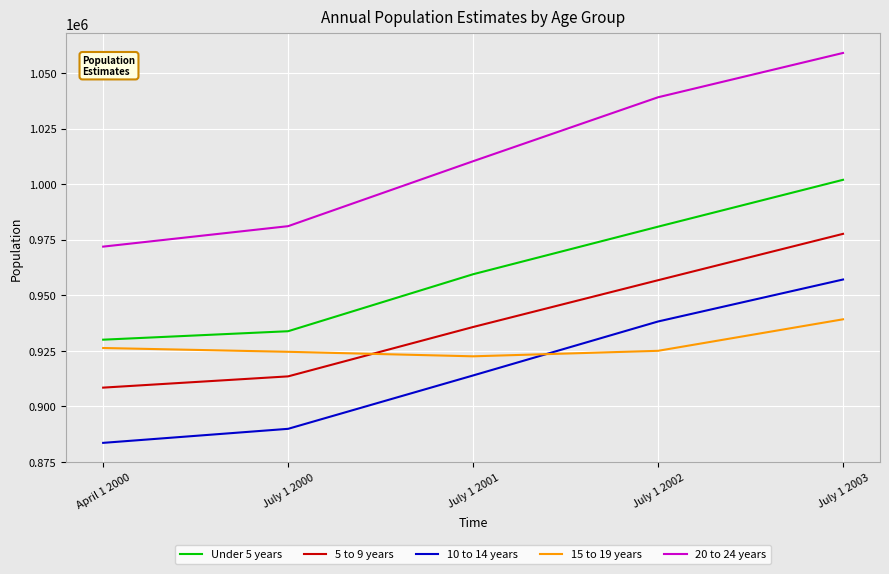

List the labels in order of 5 to 9 years value, smallest first.

April 1 2000, July 1 2000, July 1 2001, July 1 2002, July 1 2003